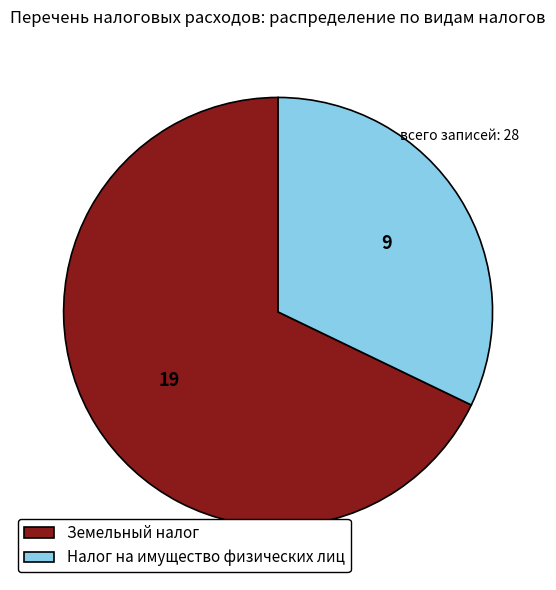

Approximately how many times larger is the value at Земельный налог compared to Налог на имущество физических лиц?

2.1